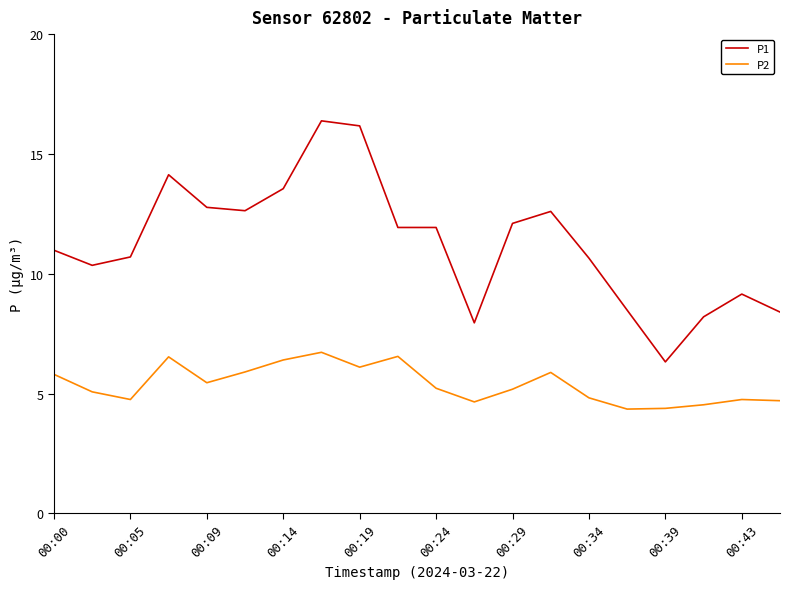

What is the average value of the P1 series?

11.3